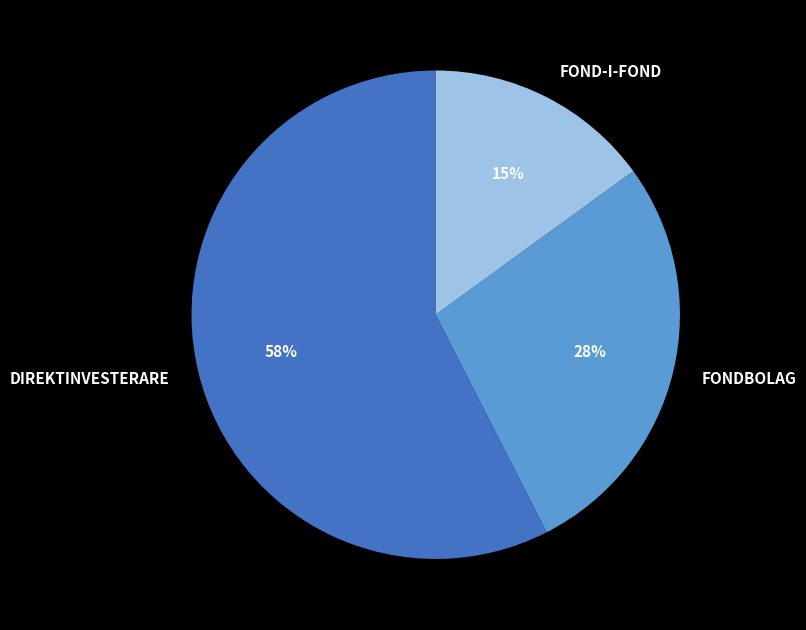

Which category has the smallest portion of the pie?

FOND-I-FOND